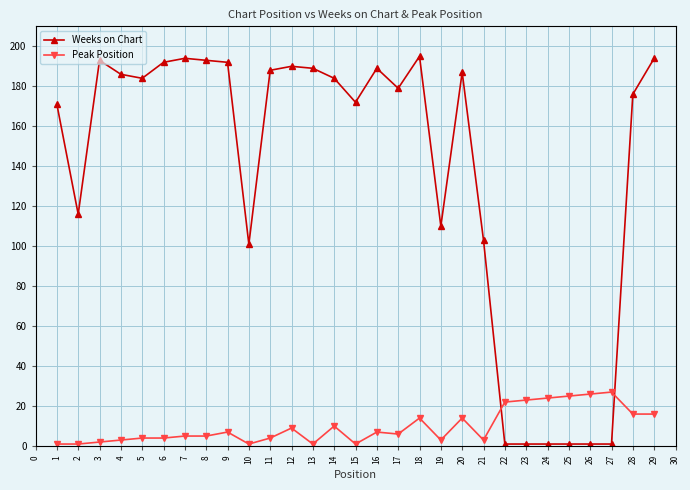

What is the value of the Weeks on Chart point at the 18th from the left?

195